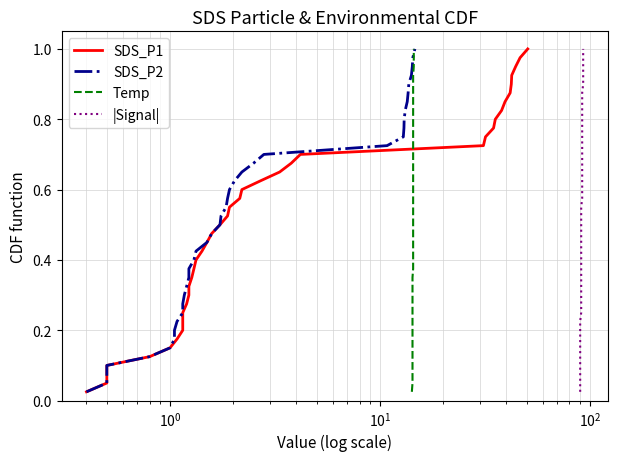

True or false: SDS_P2 has more than 0 points higher than both neighbors.

False